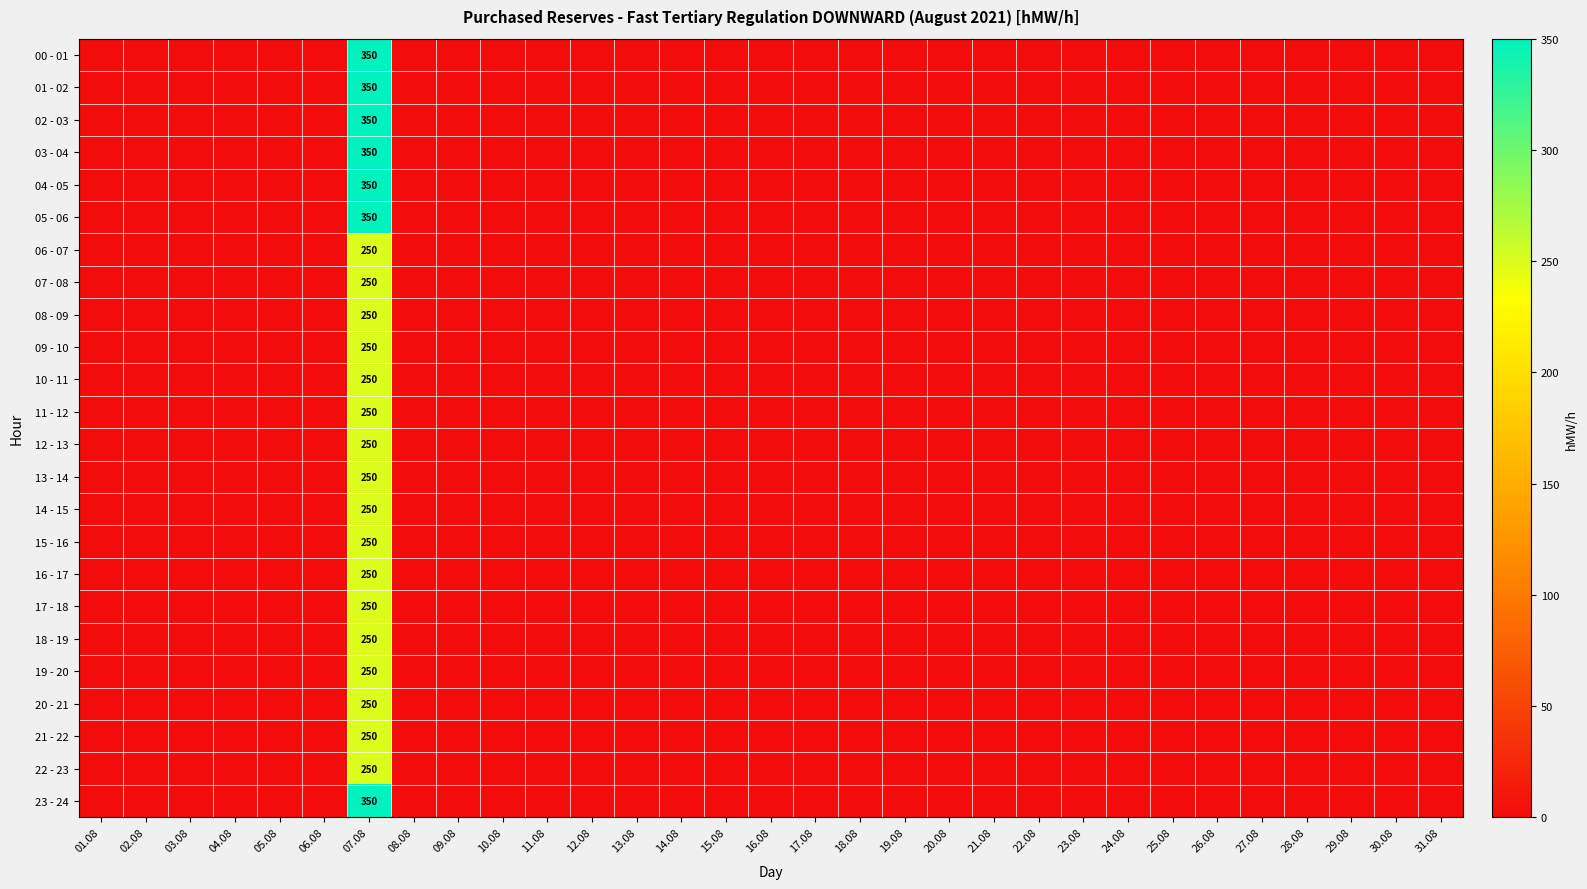

Which category has the highest value in the 19 - 20 series?

07.08